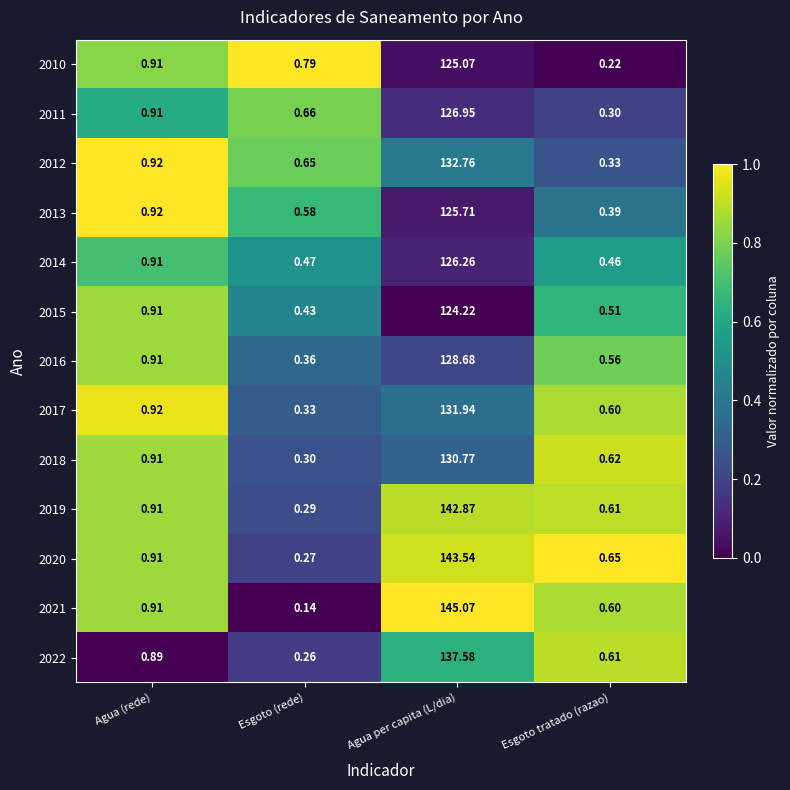

Is the value of 2015 at Agua (rede) greater than the value of 2017 at Agua (rede)?

No